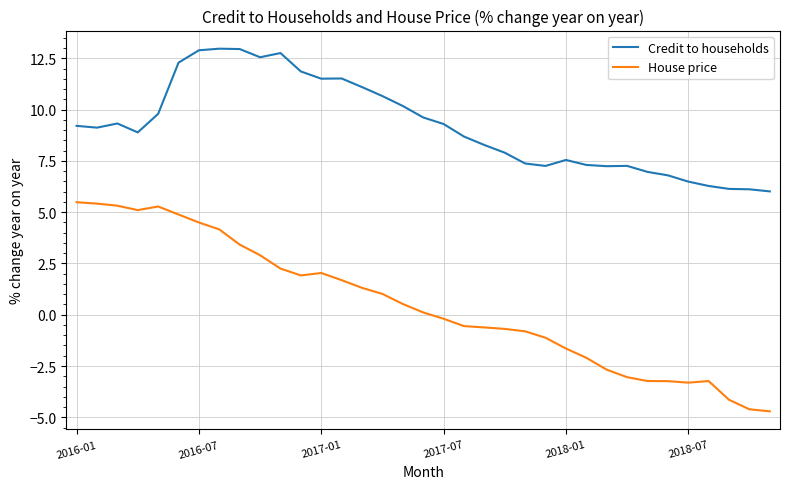

Rank the series by their maximum value, from highest to lowest.

Credit to households, House price